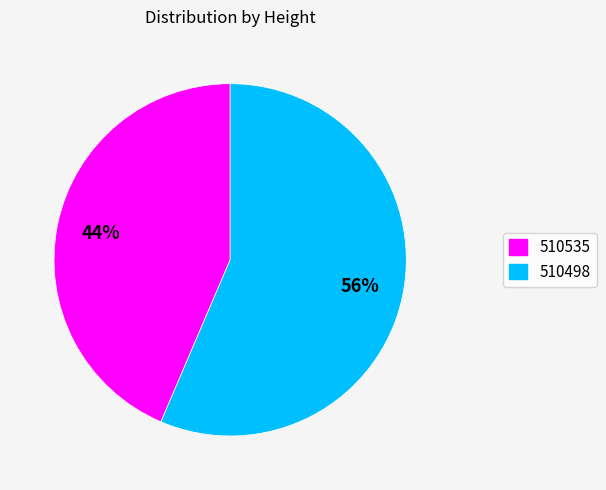

What percentage is the 510498 slice, to the nearest percent?

56%